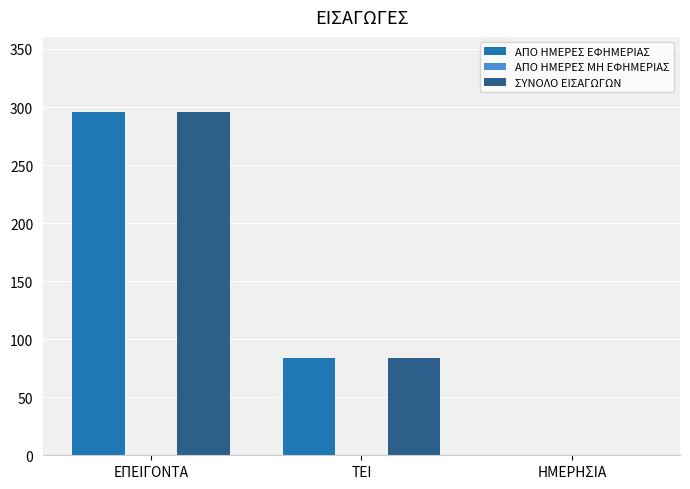

What is the sum of the ΣΥΝΟΛΟ ΕΙΣΑΓΩΓΩΝ values at ΗΜΕΡΗΣΙΑ and ΤΕΙ?

84